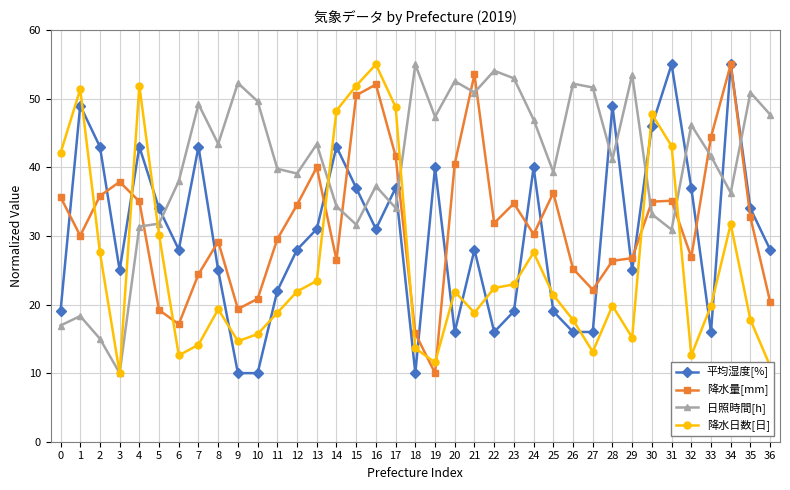

The value of 降水日数[日] at 24 is 27.6. True or false?

True